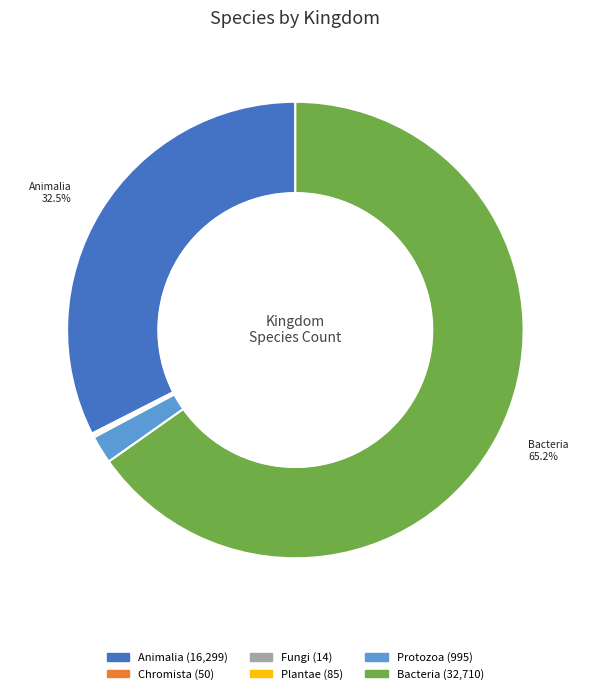

Is there a majority slice in this chart?

Yes